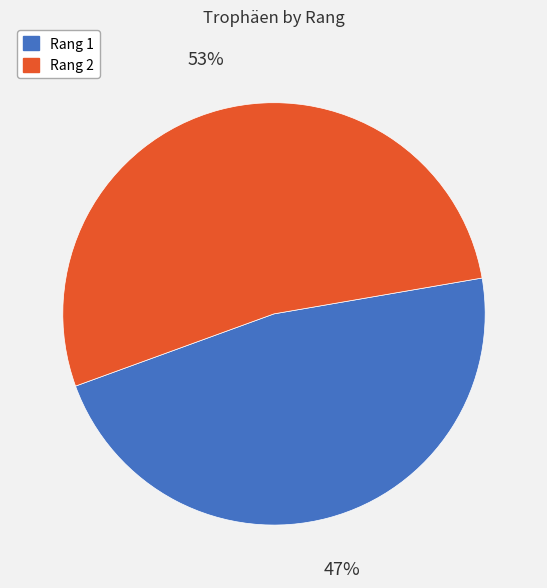

What is the smallest slice in the pie chart?

Rang 1